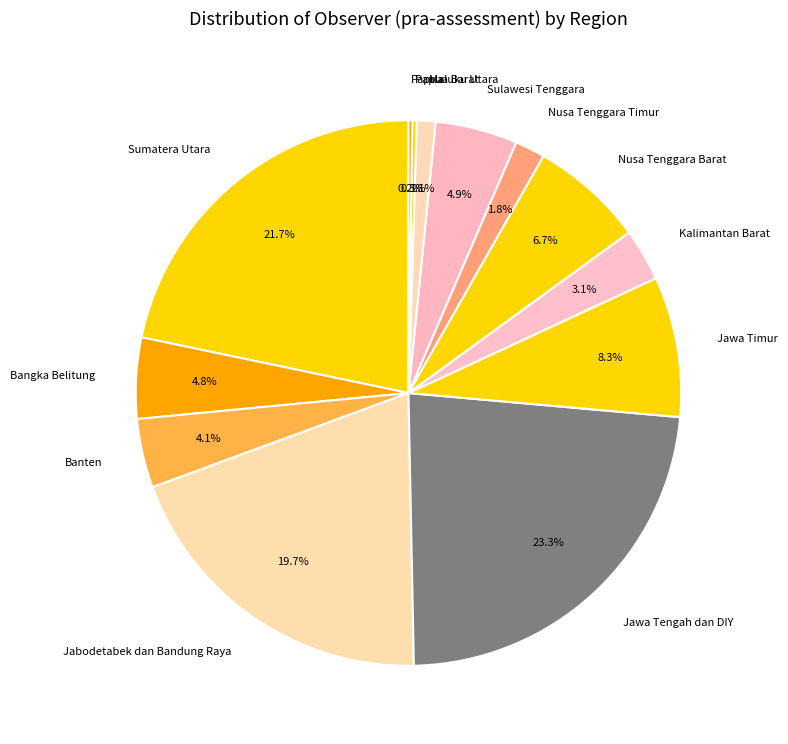

Combined, do Bangka Belitung and Banten account for over 50%?

No